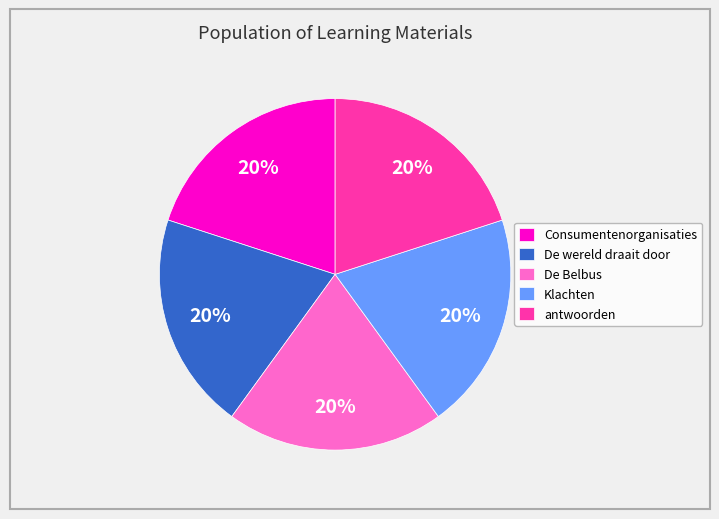

To the nearest percent, what is the average slice percentage?

20%